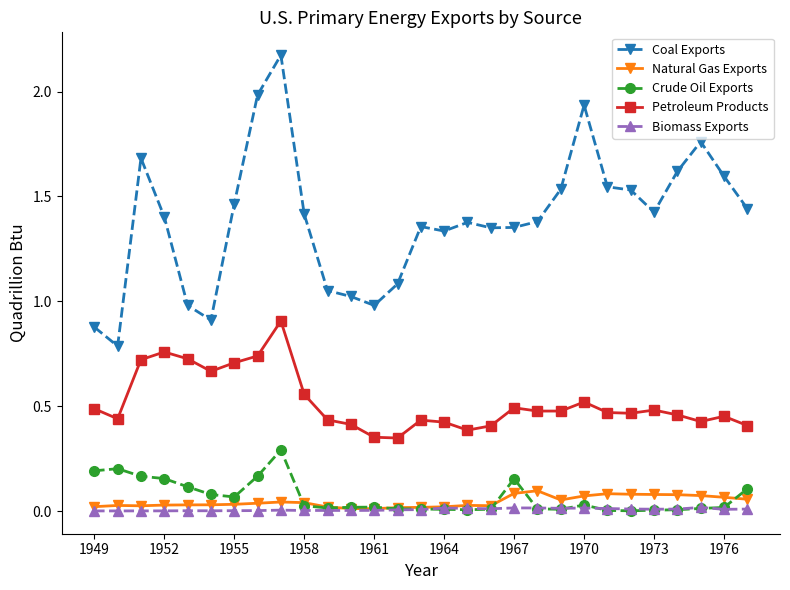

Which series has the largest total across all categories?

Coal Exports